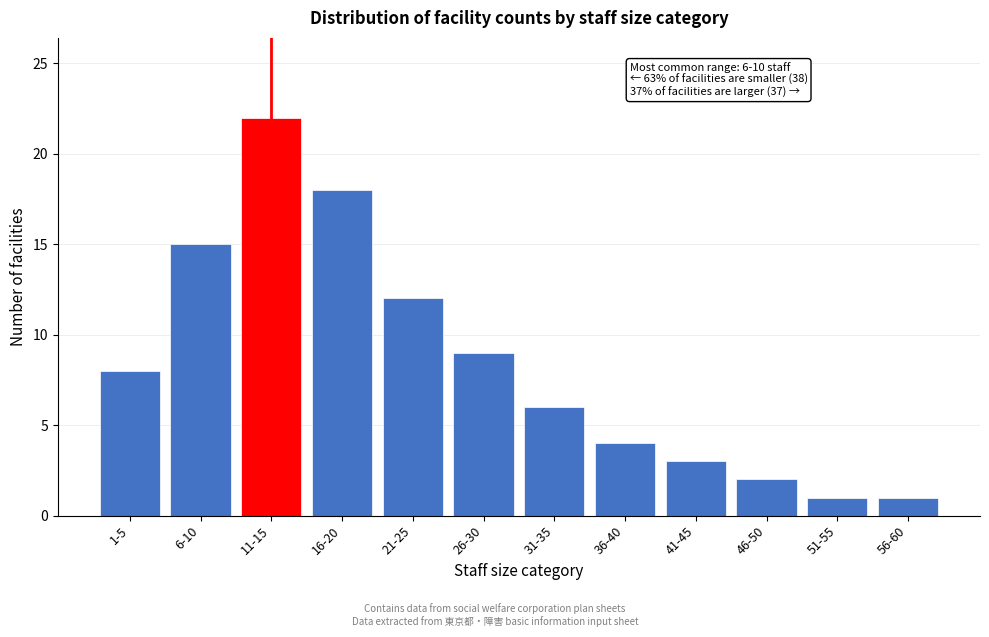

Reading left to right, transcribe all the data shown in this chart.

8	15	22	18	12	9	6	4	3	2	1	1